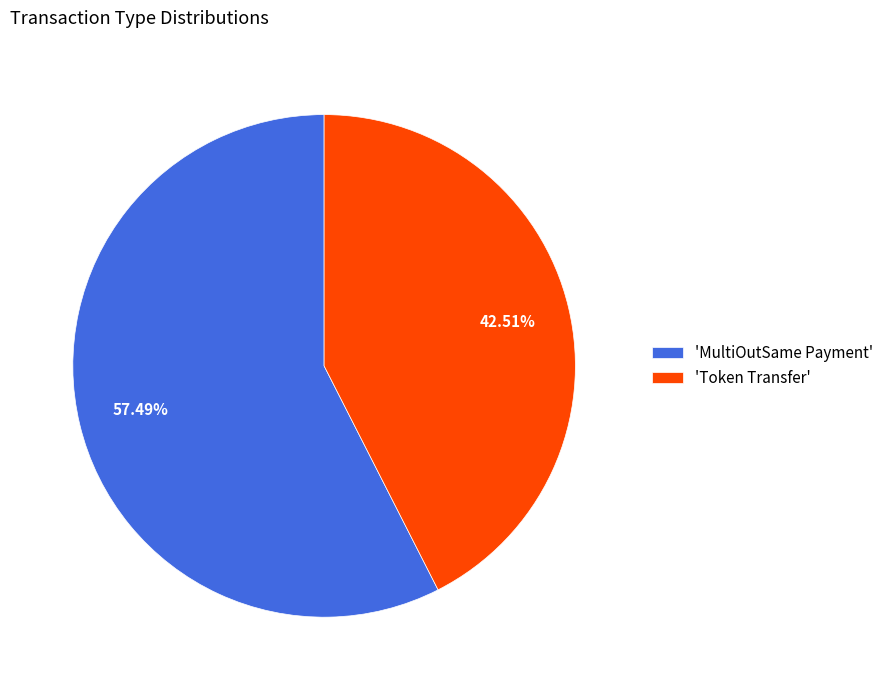

Is there any slice that represents more than half of the pie?

Yes